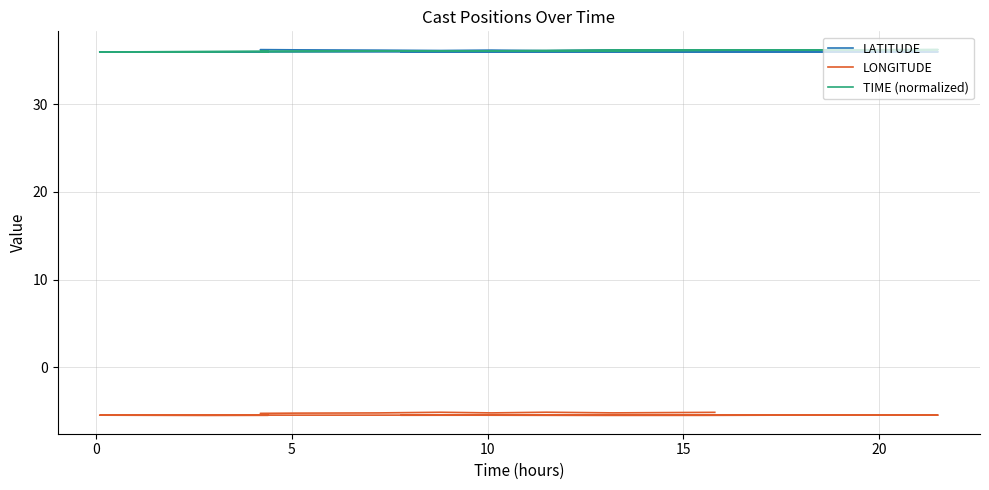

Which series has the largest total across all categories?

TIME (normalized)